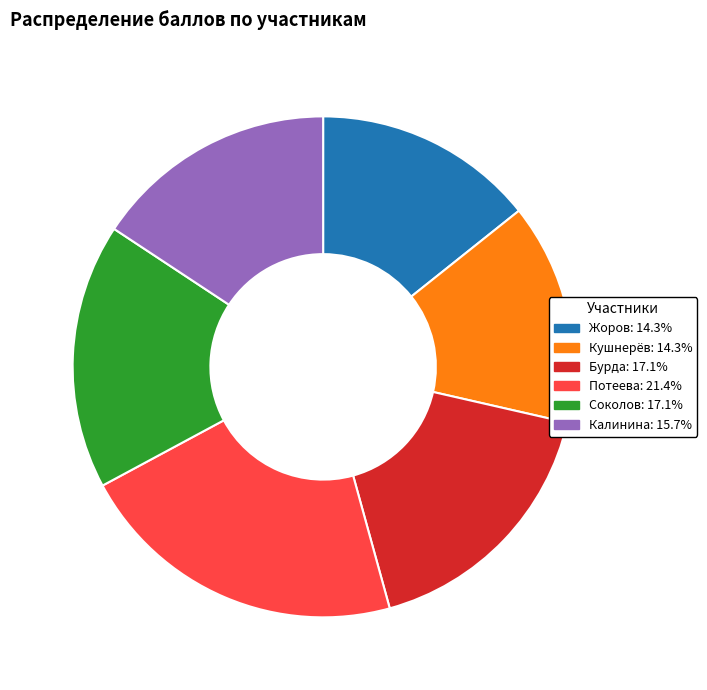

Does Соколов account for over 50% of the chart?

No